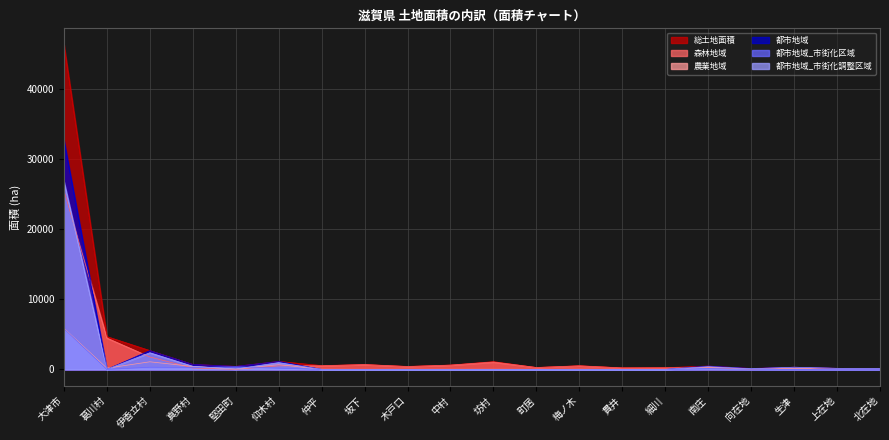

At which label does 都市地域_市街化区域 reach its peak?

大津市